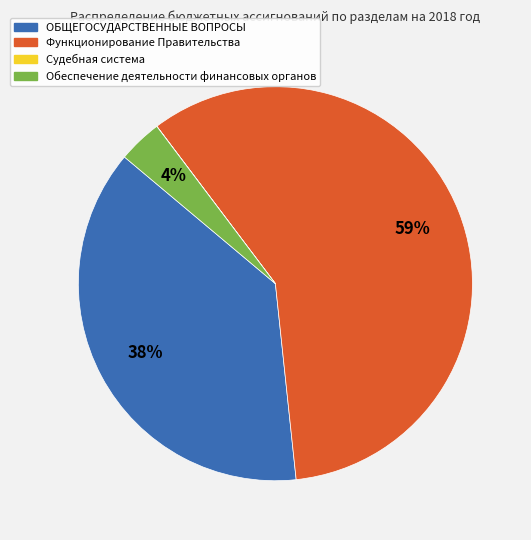

To the nearest percent, what portion does Обеспечение деятельности финансовых органов represent?

4%